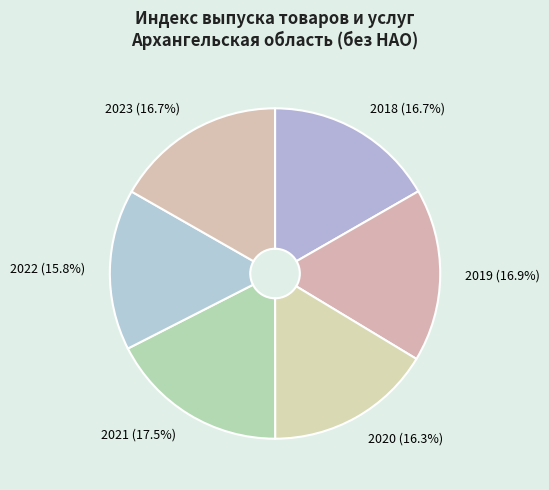

Which category has the smallest portion of the pie?

2022